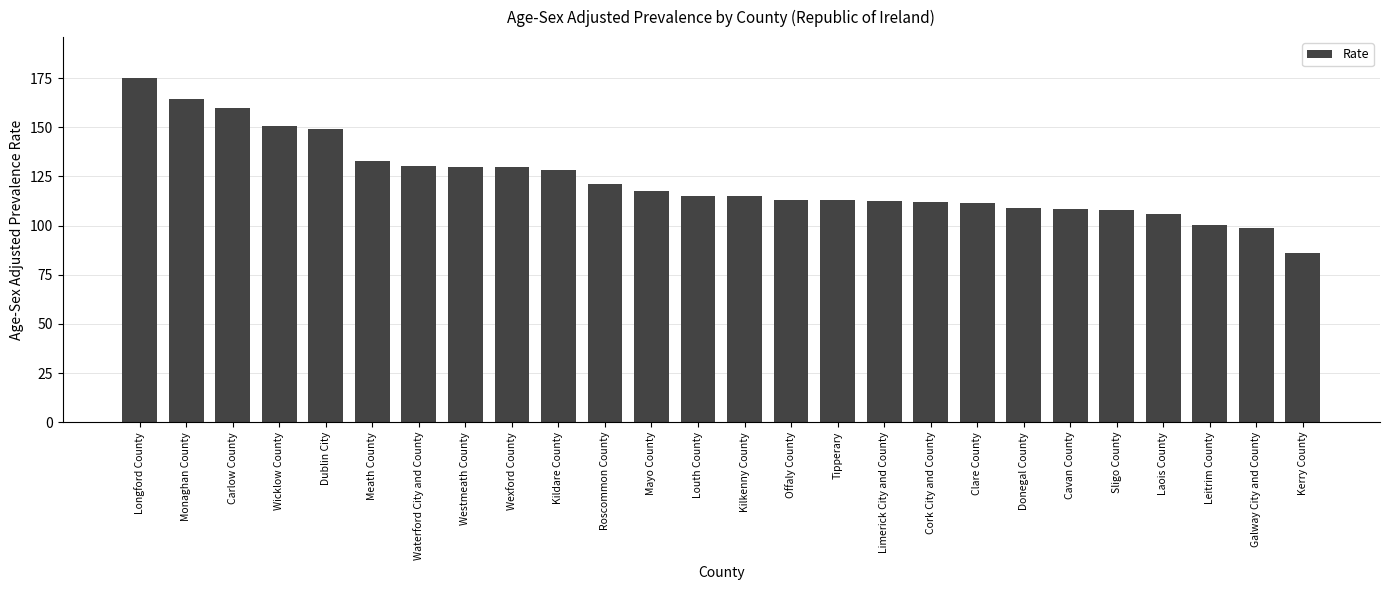

What is the difference between the maximum and minimum values?

88.9